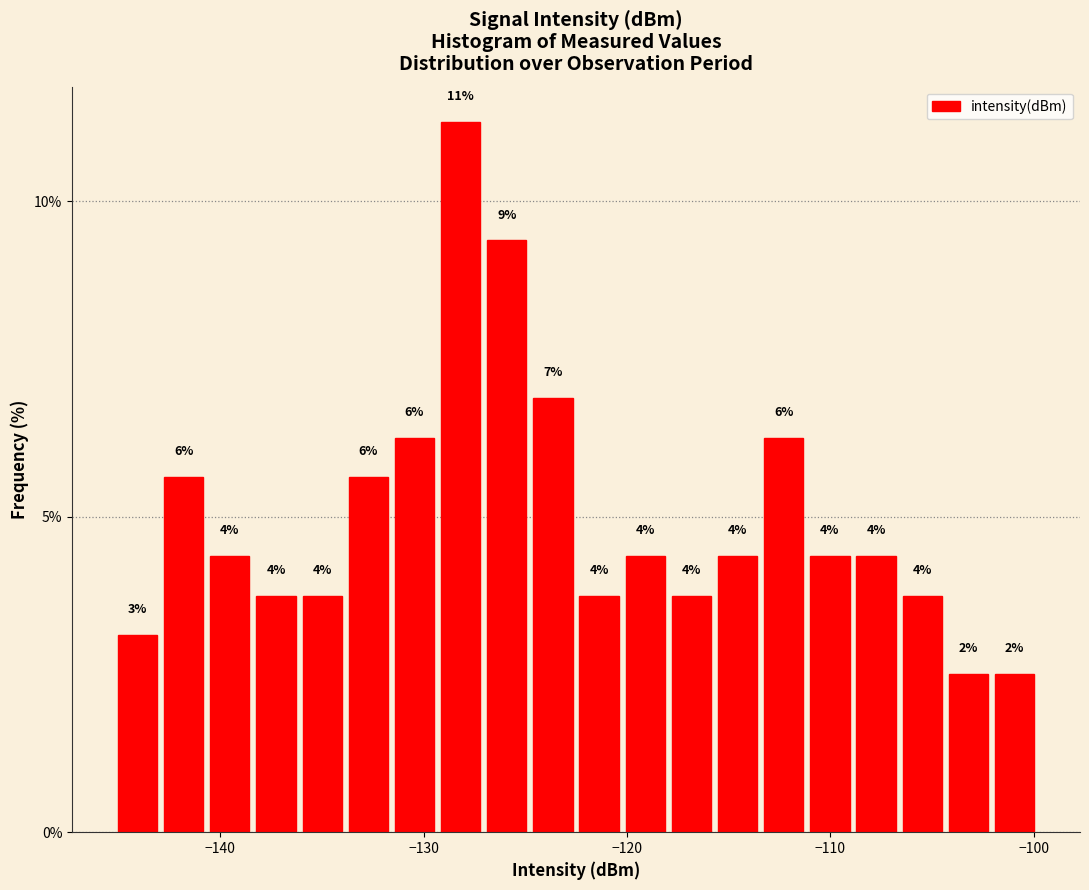

Read against the x-axis, roughly where is the centre of the tallest bar?

-128